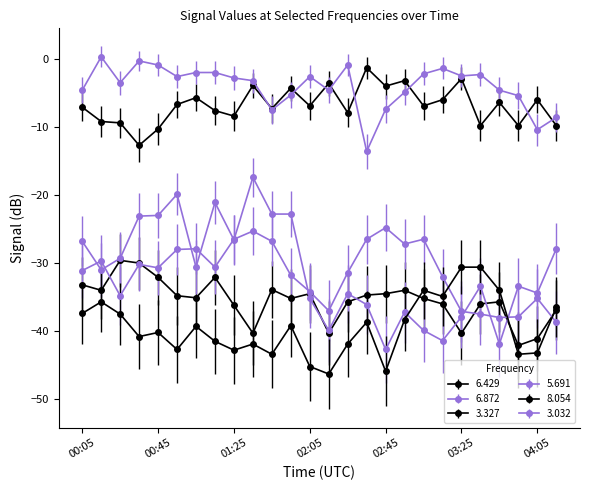

What is the label of the 20th point from the left?

03:15